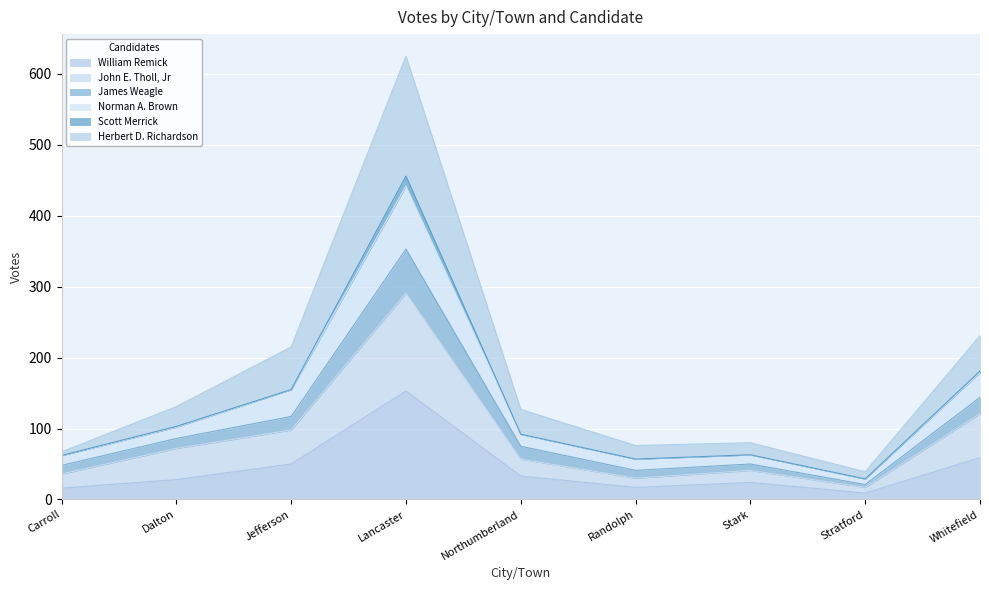

At which category is the sum across all series the highest?

Lancaster